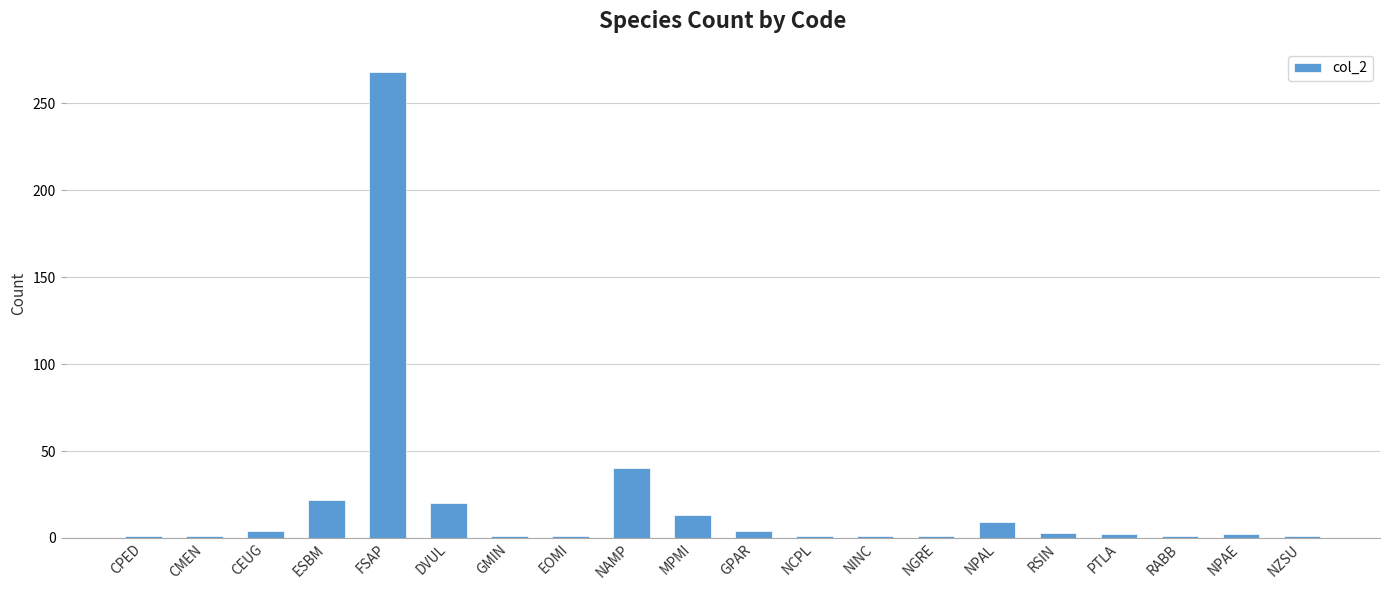

At which category does the chart reach its peak across all series?

FSAP